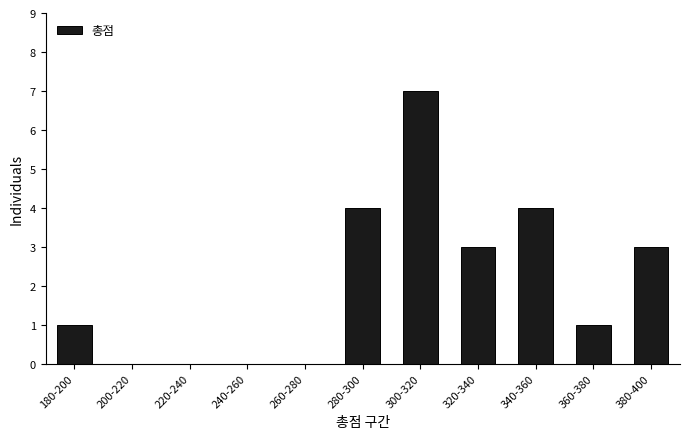

Reading left to right, transcribe all the data shown in this chart.

180-200=1	200-220=0	220-240=0	240-260=0	260-280=0	280-300=4	300-320=7	320-340=3	340-360=4	360-380=1	380-400=3